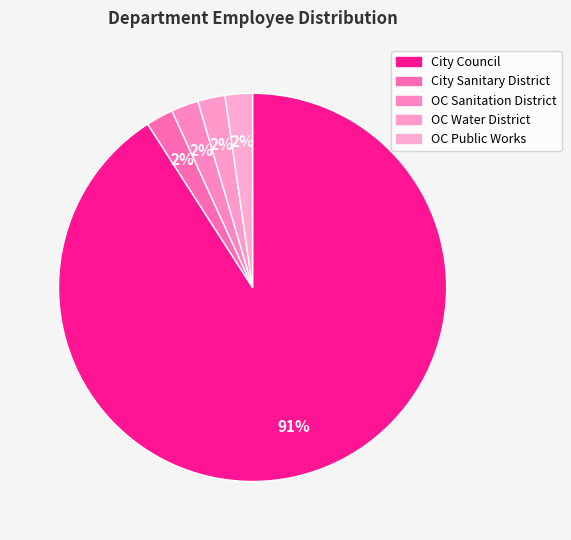

Count the number of slices in the pie.

5